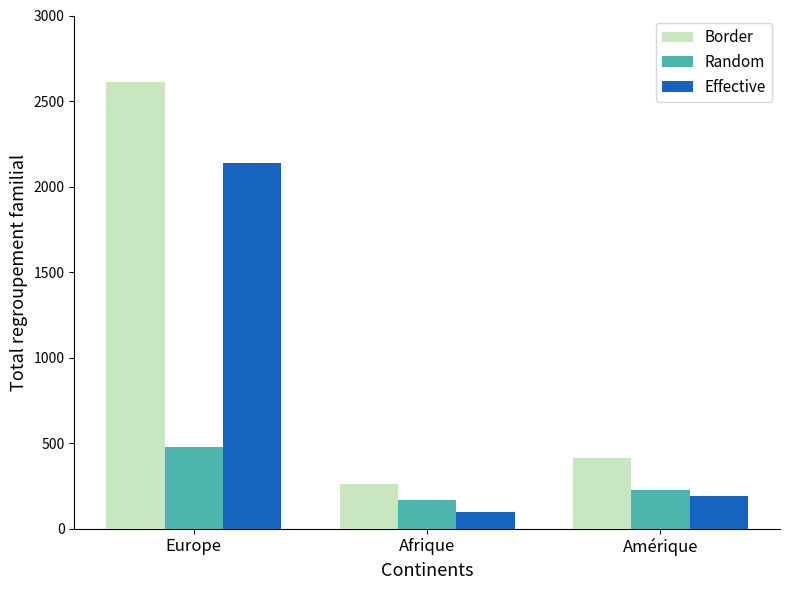

The Border series shows 150 at Amérique. True or false?

False